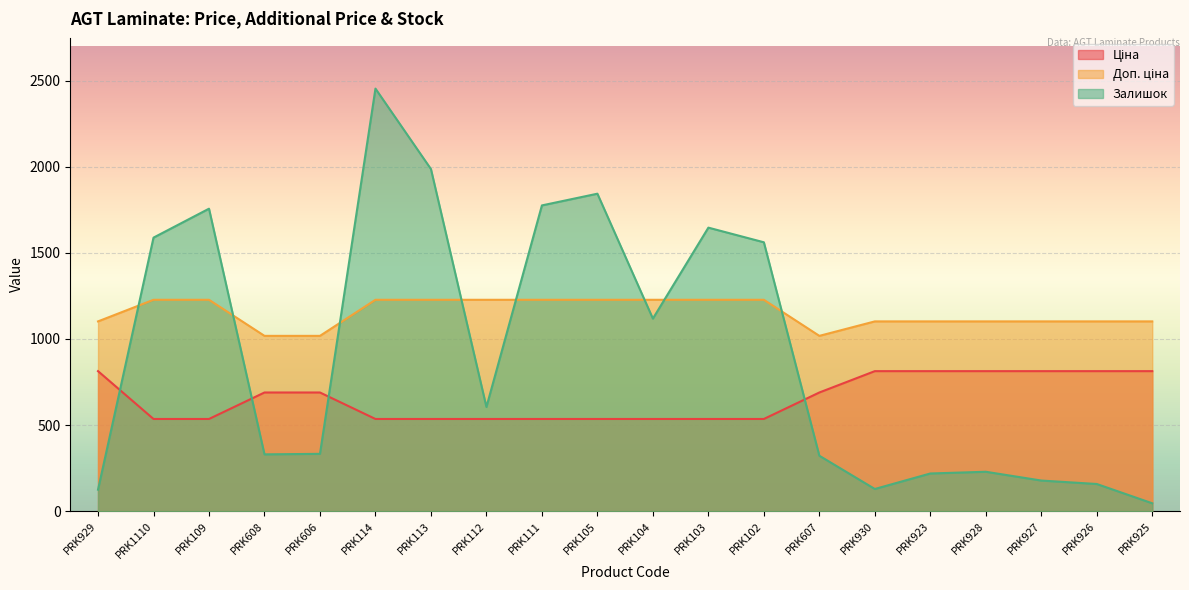

At how many categories does at least one series exceed 1037?

17